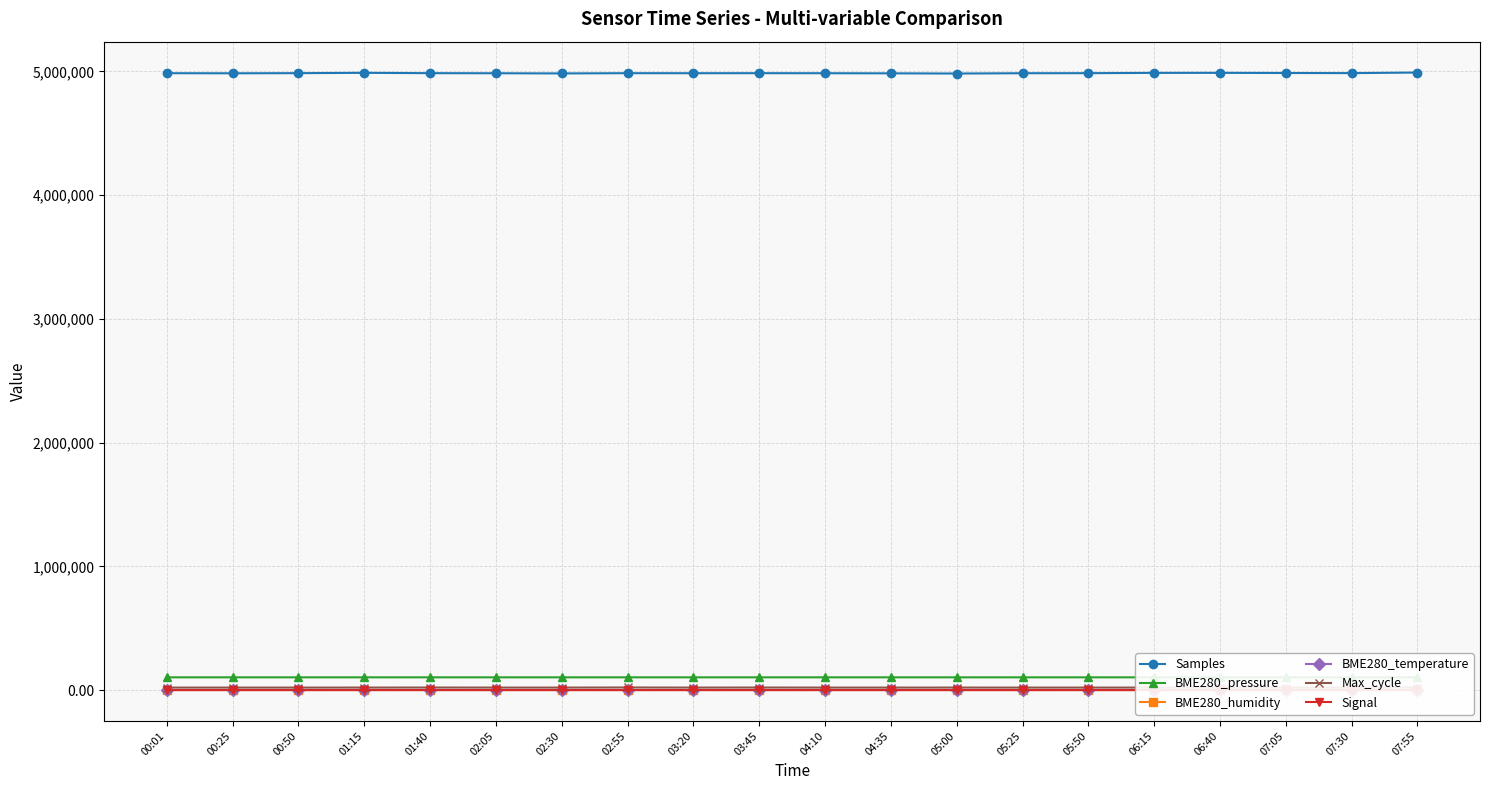

At which label does Signal first exceed -65?

00:25